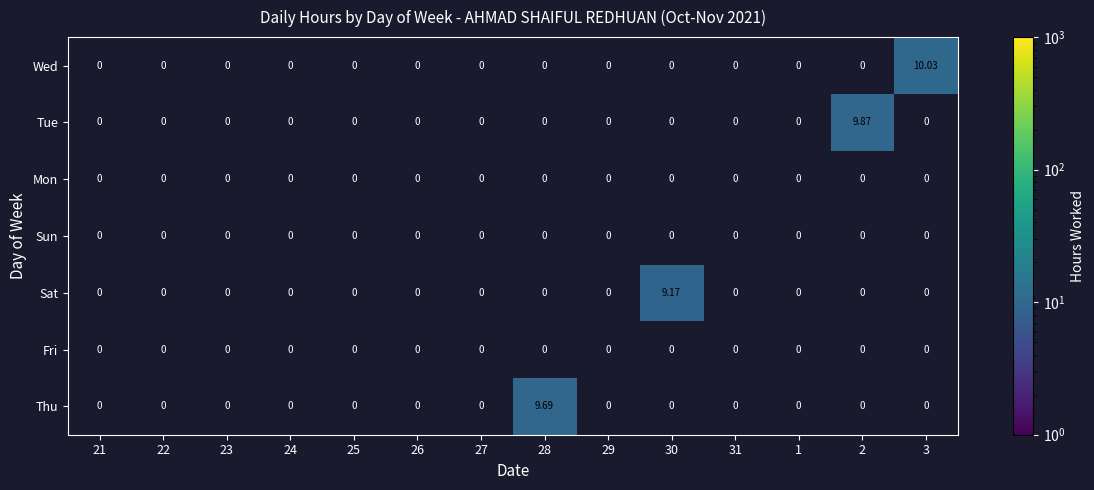

Which series has the largest total across all categories?

Wed